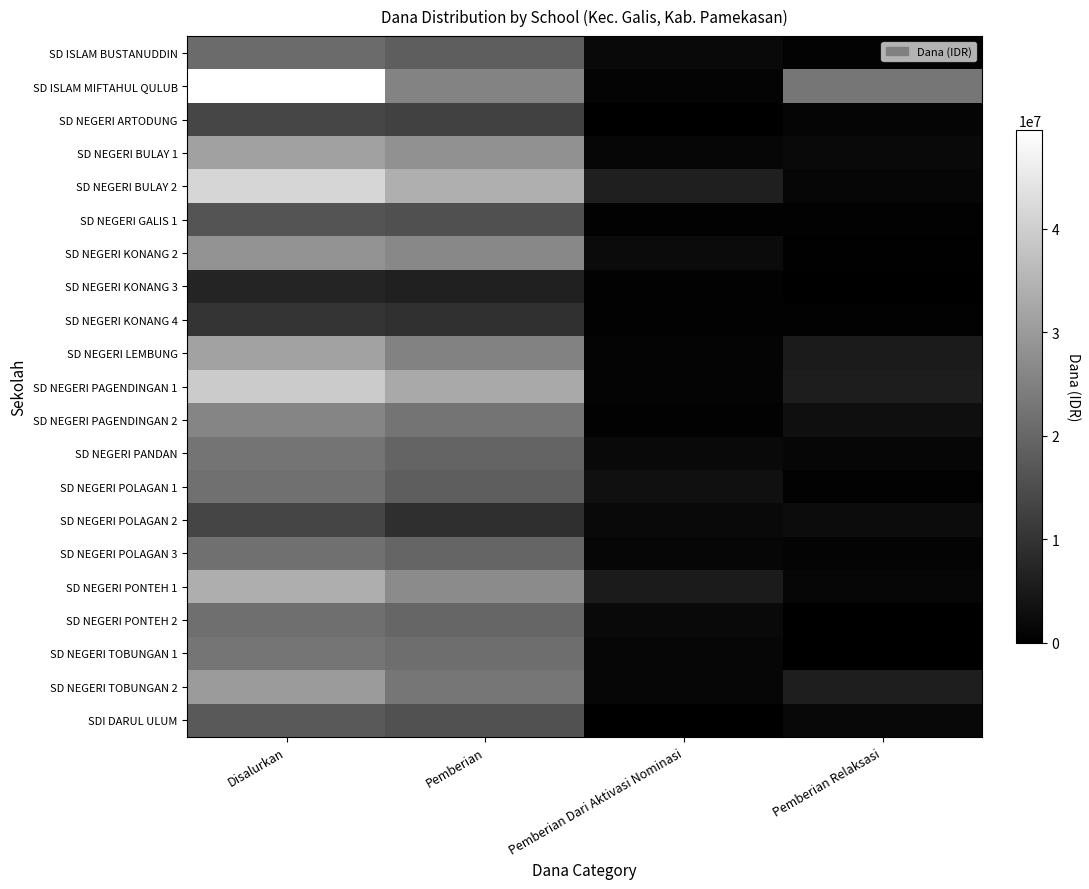

Reading left to right, list all the values displayed in this chart.

SD ISLAM BUSTANUDDIN: Disalurkan=20700000	Pemberian=18225000	Pemberian Dari Aktivasi Nominasi=1800000	Pemberian Relaksasi=675000
SD ISLAM MIFTAHUL QULUB: Disalurkan=49500000	Pemberian=25650000	Pemberian Dari Aktivasi Nominasi=900000	Pemberian Relaksasi=22950000
SD NEGERI ARTODUNG: Disalurkan=13725000	Pemberian=12600000	Pemberian Dari Aktivasi Nominasi=0	Pemberian Relaksasi=1125000
SD NEGERI BULAY 1: Disalurkan=31275000	Pemberian=28125000	Pemberian Dari Aktivasi Nominasi=1350000	Pemberian Relaksasi=1800000
SD NEGERI BULAY 2: Disalurkan=41400000	Pemberian=33975000	Pemberian Dari Aktivasi Nominasi=6075000	Pemberian Relaksasi=1350000
SD NEGERI GALIS 1: Disalurkan=16425000	Pemberian=15525000	Pemberian Dari Aktivasi Nominasi=450000	Pemberian Relaksasi=450000
SD NEGERI KONANG 2: Disalurkan=28800000	Pemberian=26325000	Pemberian Dari Aktivasi Nominasi=2250000	Pemberian Relaksasi=225000
SD NEGERI KONANG 3: Disalurkan=6975000	Pemberian=6525000	Pemberian Dari Aktivasi Nominasi=450000	Pemberian Relaksasi=0
SD NEGERI KONANG 4: Disalurkan=10350000	Pemberian=9450000	Pemberian Dari Aktivasi Nominasi=450000	Pemberian Relaksasi=450000
SD NEGERI LEMBUNG: Disalurkan=31500000	Pemberian=25200000	Pemberian Dari Aktivasi Nominasi=900000	Pemberian Relaksasi=5400000
SD NEGERI PAGENDINGAN 1: Disalurkan=39375000	Pemberian=32850000	Pemberian Dari Aktivasi Nominasi=900000	Pemberian Relaksasi=5625000
SD NEGERI PAGENDINGAN 2: Disalurkan=25875000	Pemberian=22500000	Pemberian Dari Aktivasi Nominasi=450000	Pemberian Relaksasi=2925000
SD NEGERI PANDAN: Disalurkan=22500000	Pemberian=19350000	Pemberian Dari Aktivasi Nominasi=1800000	Pemberian Relaksasi=1350000
SD NEGERI POLAGAN 1: Disalurkan=21825000	Pemberian=18225000	Pemberian Dari Aktivasi Nominasi=3150000	Pemberian Relaksasi=450000
SD NEGERI POLAGAN 2: Disalurkan=13500000	Pemberian=9225000	Pemberian Dari Aktivasi Nominasi=1800000	Pemberian Relaksasi=2475000
SD NEGERI POLAGAN 3: Disalurkan=21825000	Pemberian=19575000	Pemberian Dari Aktivasi Nominasi=1350000	Pemberian Relaksasi=900000
SD NEGERI PONTEH 1: Disalurkan=33750000	Pemberian=27000000	Pemberian Dari Aktivasi Nominasi=5400000	Pemberian Relaksasi=1350000
SD NEGERI PONTEH 2: Disalurkan=21600000	Pemberian=19800000	Pemberian Dari Aktivasi Nominasi=1800000	Pemberian Relaksasi=0
SD NEGERI TOBUNGAN 1: Disalurkan=22725000	Pemberian=21375000	Pemberian Dari Aktivasi Nominasi=1350000	Pemberian Relaksasi=0
SD NEGERI TOBUNGAN 2: Disalurkan=30150000	Pemberian=22950000	Pemberian Dari Aktivasi Nominasi=1350000	Pemberian Relaksasi=5850000
SDI DARUL ULUM: Disalurkan=17550000	Pemberian=15975000	Pemberian Dari Aktivasi Nominasi=0	Pemberian Relaksasi=1575000